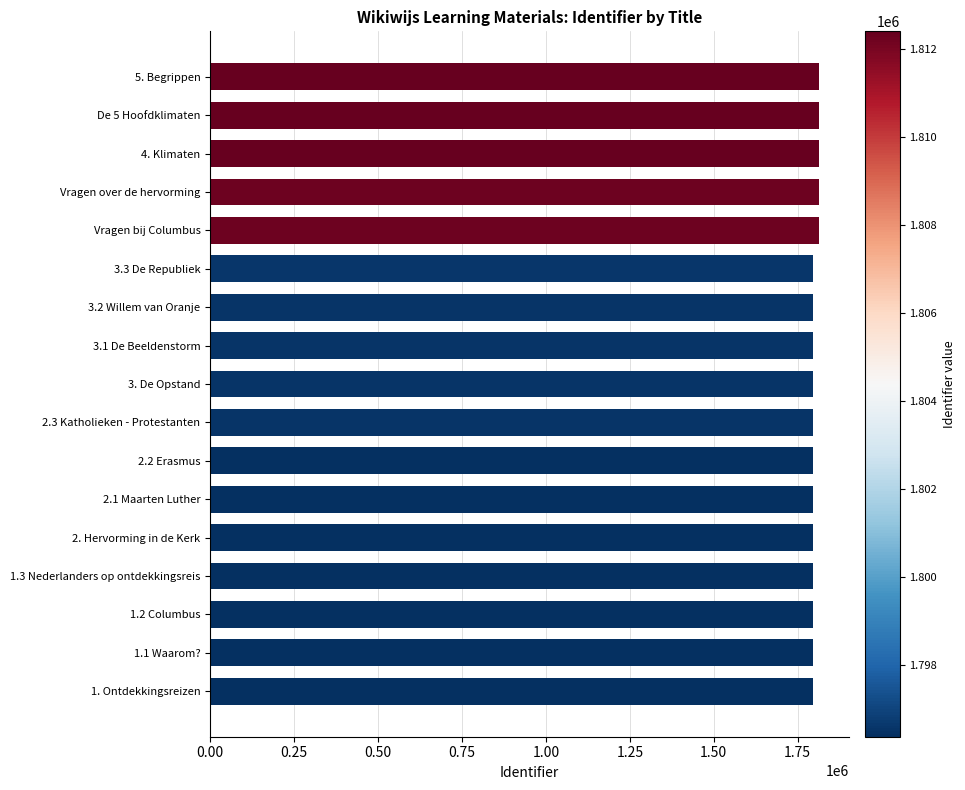

The value at 1.2 Columbus is 828823. True or false?

False